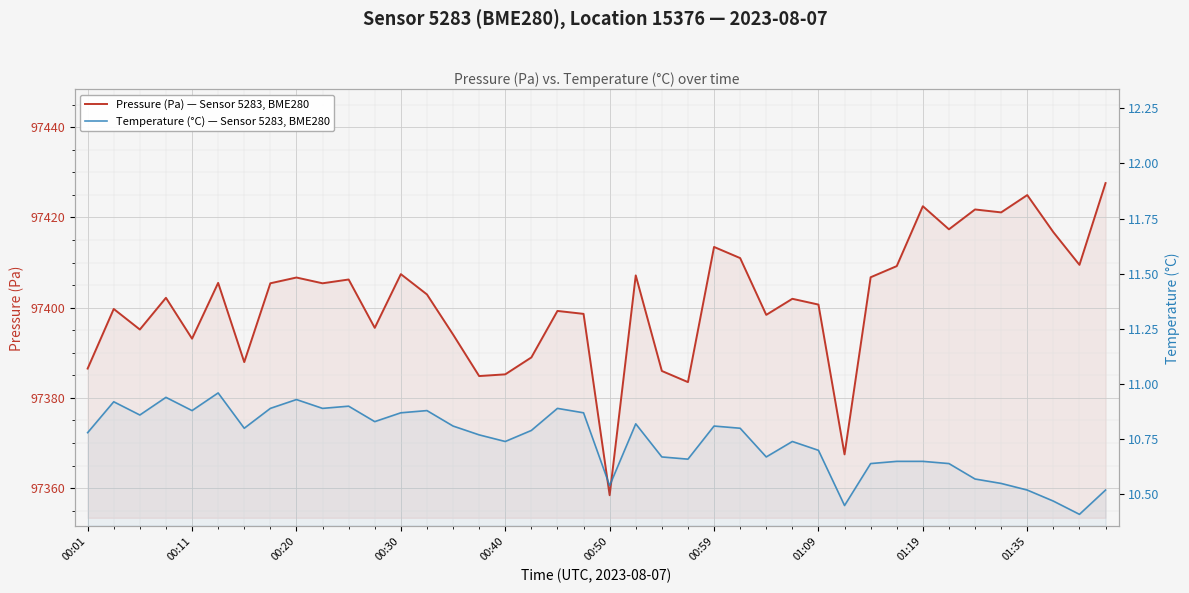

What are all the series names shown in the legend?

Pressure (Pa) — Sensor 5283, BME280, Temperature (°C) — Sensor 5283, BME280